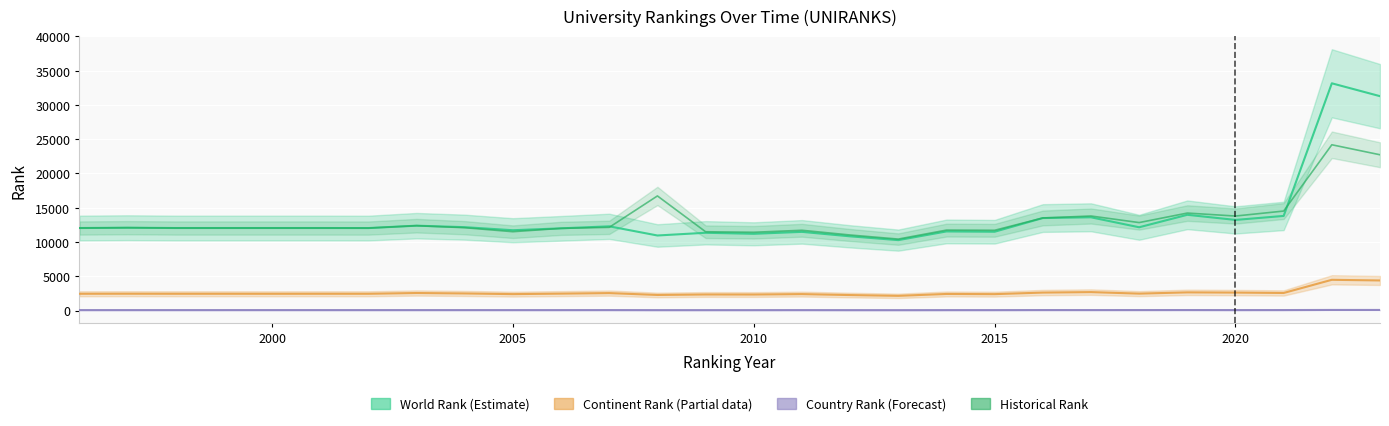

Where does the Country Rank (Forecast) series first go above 63?

2000